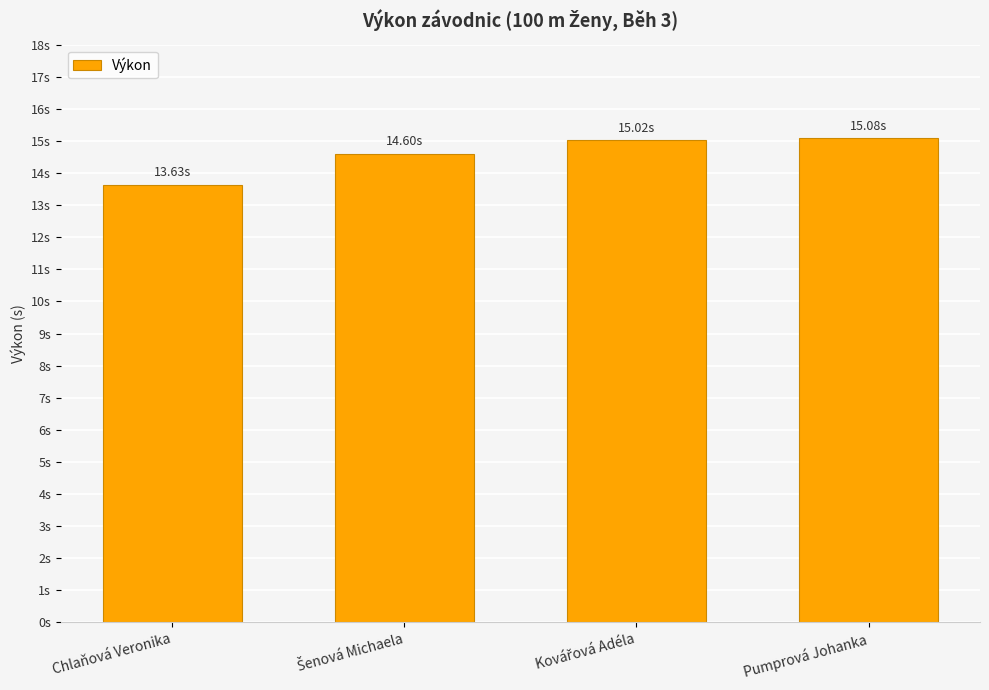

Which has a higher value, Pumprová Johanka or Kovářová Adéla?

Pumprová Johanka